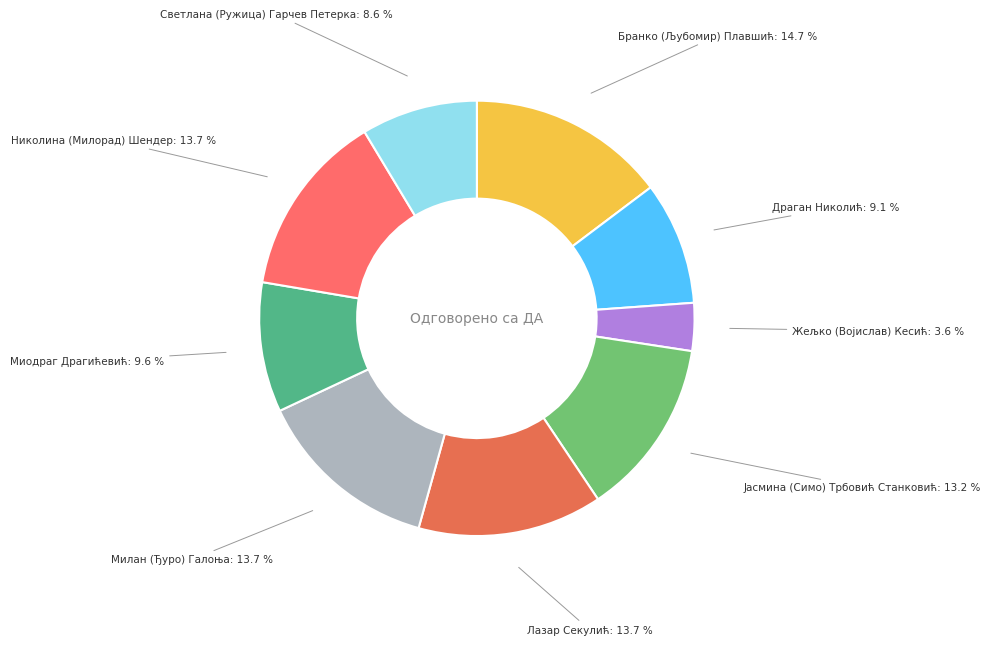

Approximately how many times larger is the value at Милан (Ђуро) Галоња compared to Бранко (Љубомир) Плавшић?

0.9